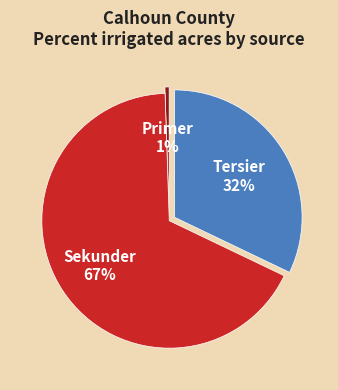

To the nearest percent, what is the average slice percentage?

33%